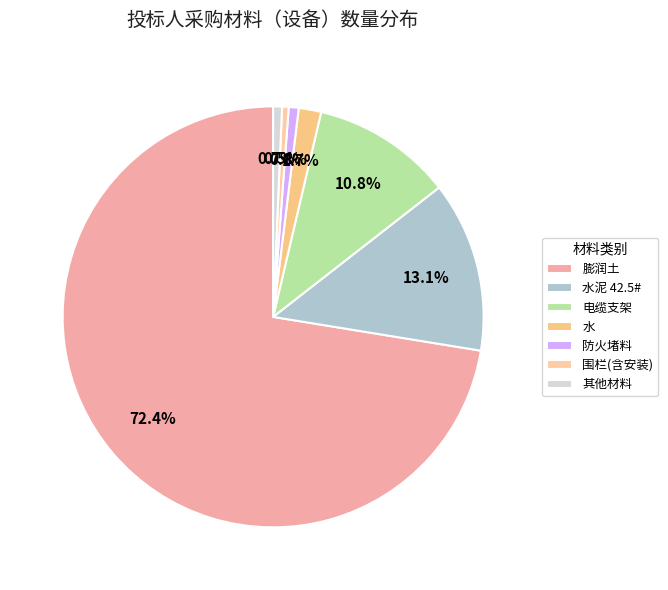

Count the number of slices in the pie.

7